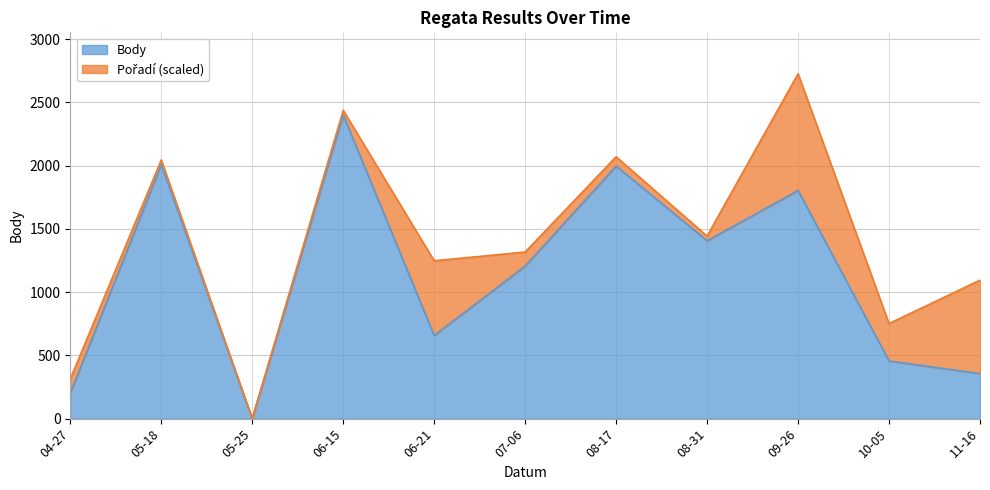

What is the total value across all series at 06-21?

1247.8